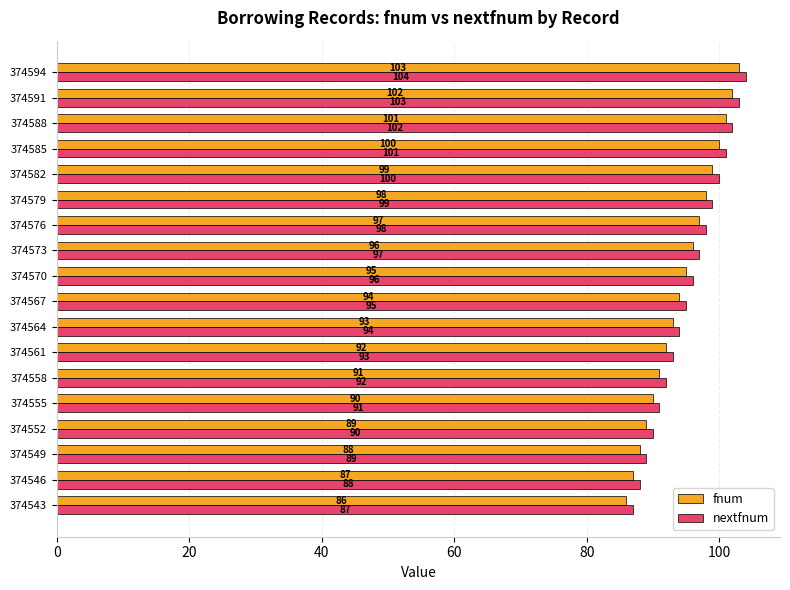

What is the difference between the maximum and minimum values in the fnum series?

17